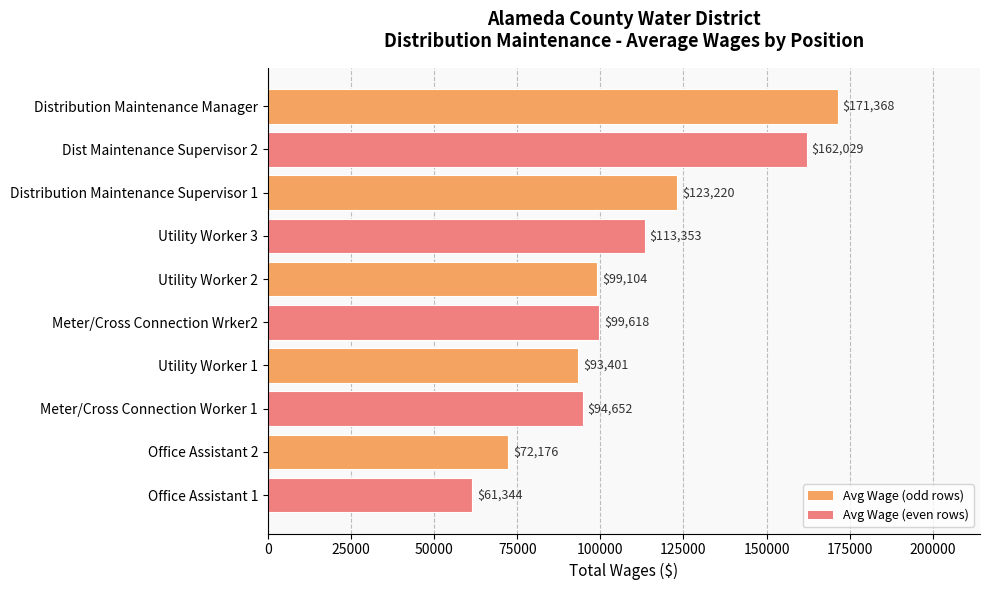

What is the difference between the second highest and second lowest values?

89853.0